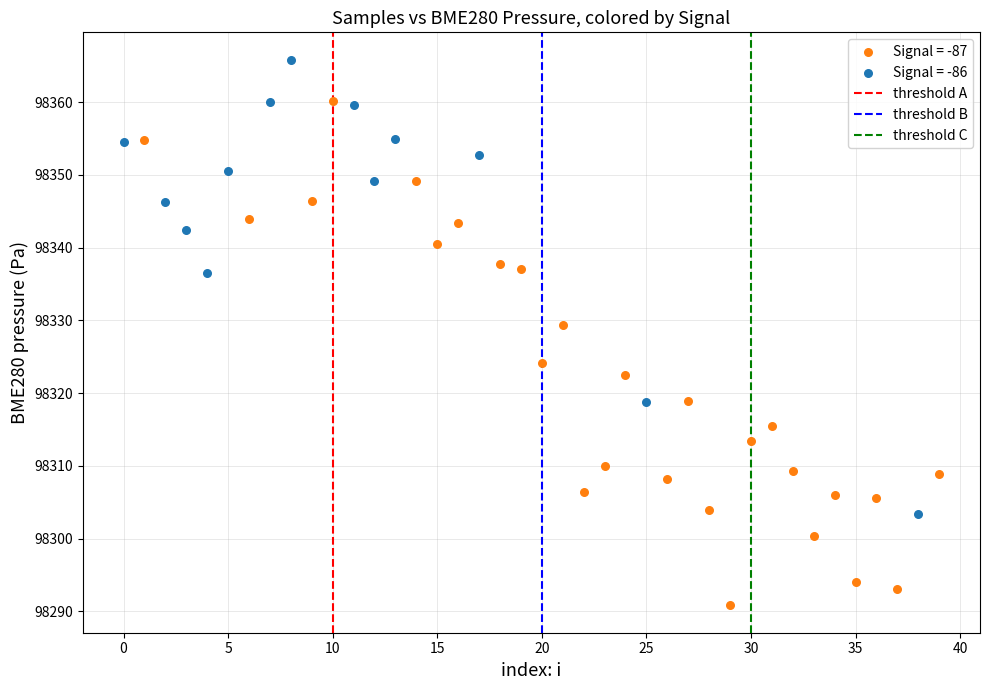

Which series has the largest Y range (max minus min)?

Signal = -87